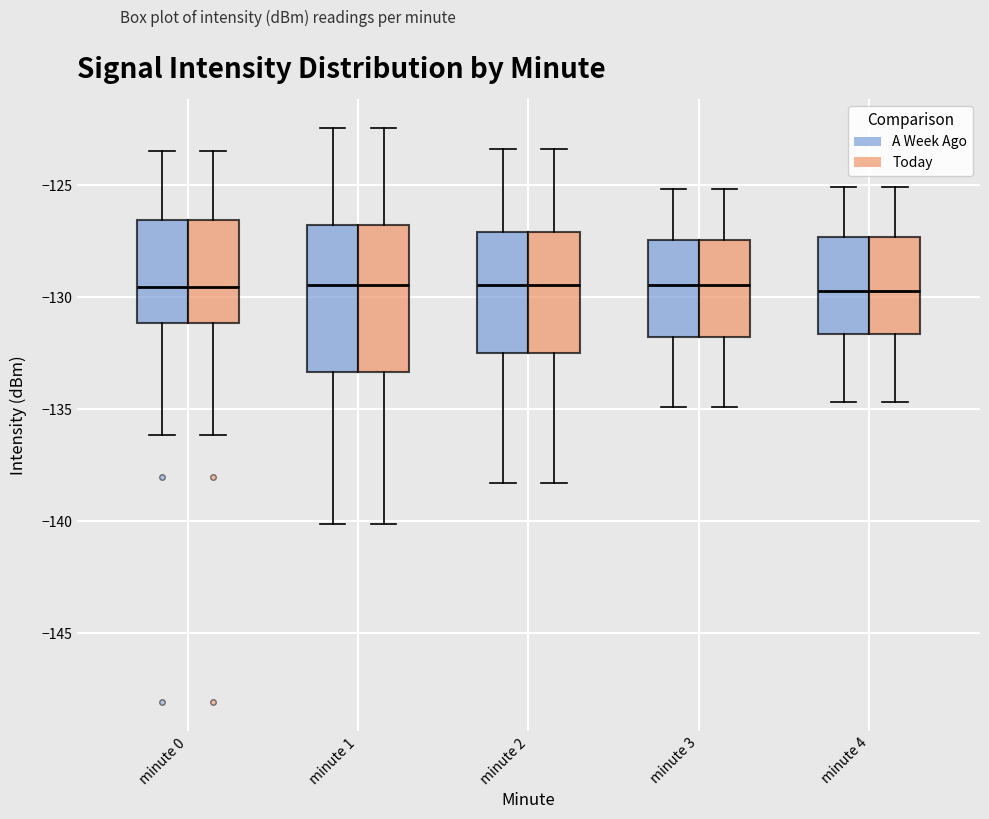

Reading left to right, read every box against the y-axis: the position of its median line, the range the box covers, and the ends of its whiskers. The values are not printed on the chart, so give them approximately, as read against the axis.

minute 0 (A Week Ago): median -129.5, box -131.0 to -126.5, whiskers -136.0 to -123.5
minute 0 (Today): median -129.5, box -131.0 to -126.5, whiskers -136.0 to -123.5
minute 1 (A Week Ago): median -129.5, box -133.5 to -127.0, whiskers -140.0 to -122.5
minute 1 (Today): median -129.5, box -133.5 to -127.0, whiskers -140.0 to -122.5
minute 2 (A Week Ago): median -129.5, box -132.5 to -127.0, whiskers -138.5 to -123.5
minute 2 (Today): median -129.5, box -132.5 to -127.0, whiskers -138.5 to -123.5
minute 3 (A Week Ago): median -129.5, box -132.0 to -127.5, whiskers -135.0 to -125.0
minute 3 (Today): median -129.5, box -132.0 to -127.5, whiskers -135.0 to -125.0
minute 4 (A Week Ago): median -129.5, box -131.5 to -127.5, whiskers -134.5 to -125.0
minute 4 (Today): median -129.5, box -131.5 to -127.5, whiskers -134.5 to -125.0